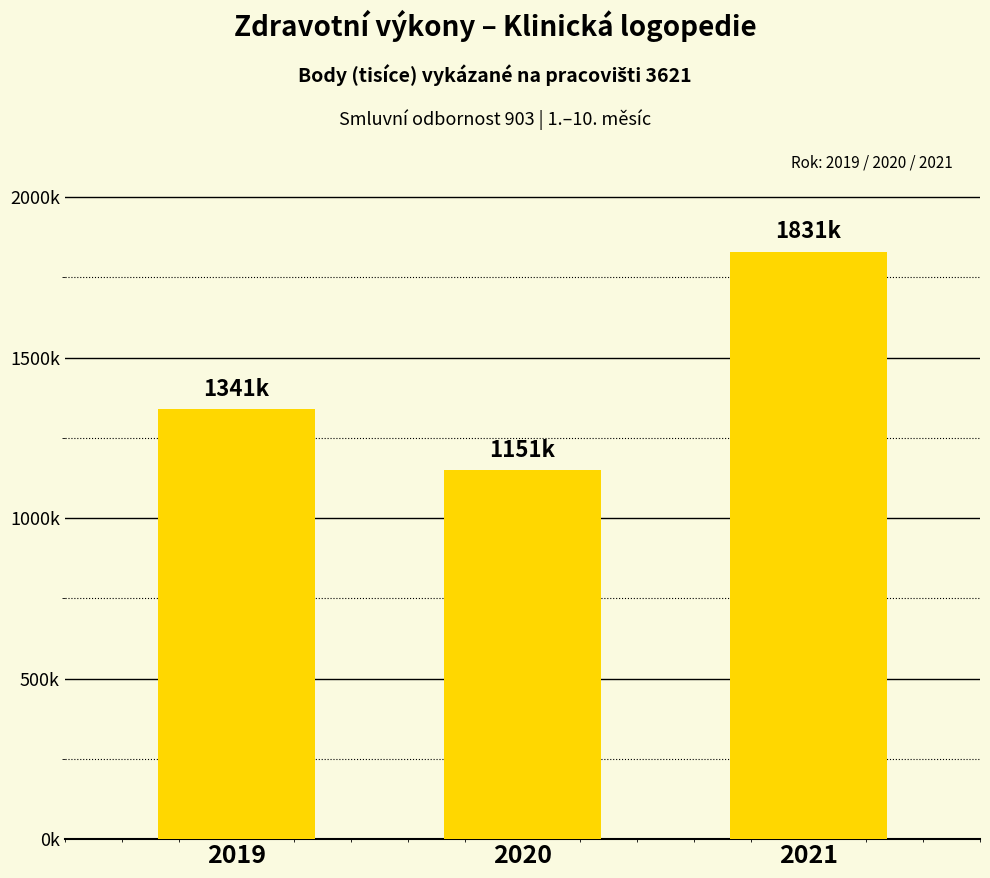

The value at 2019 is 1341332.6. True or false?

True